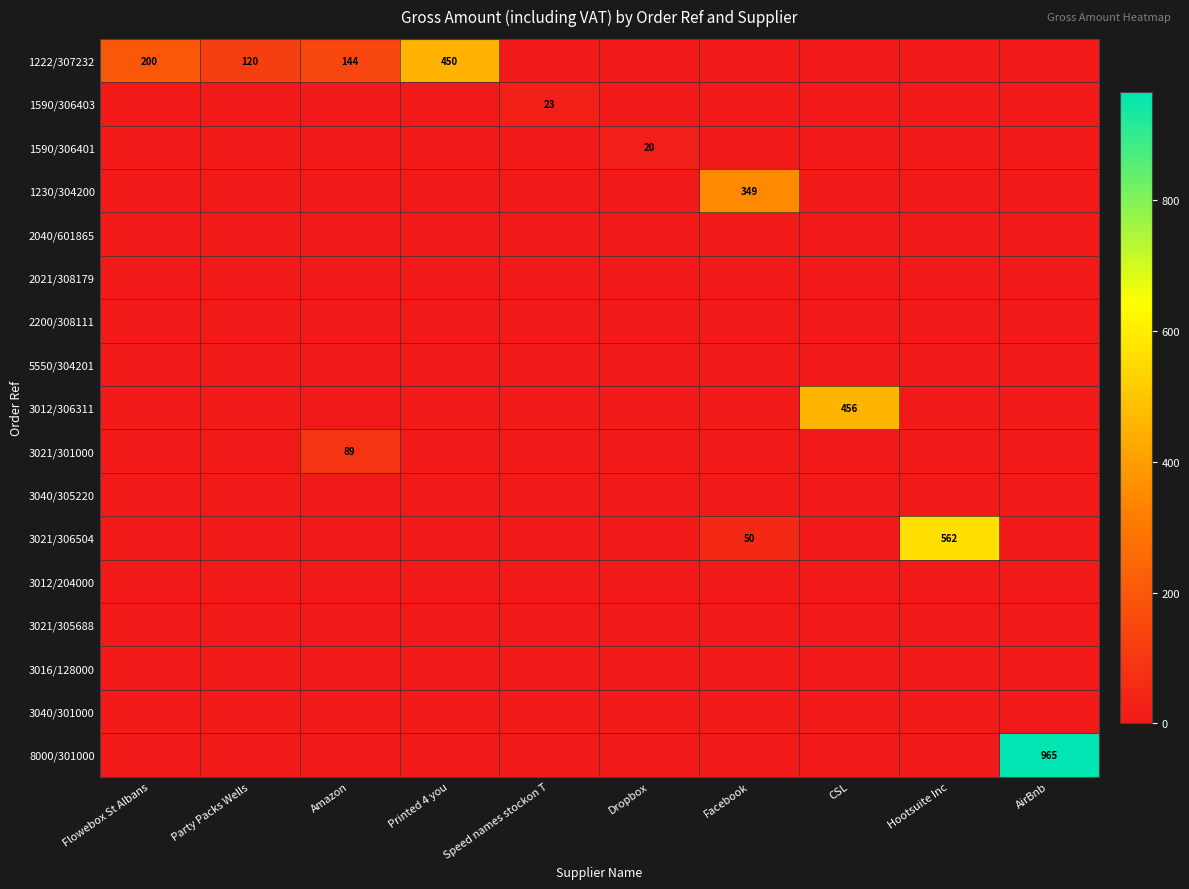

What is the average value of the 1222/307232 series?

91.4